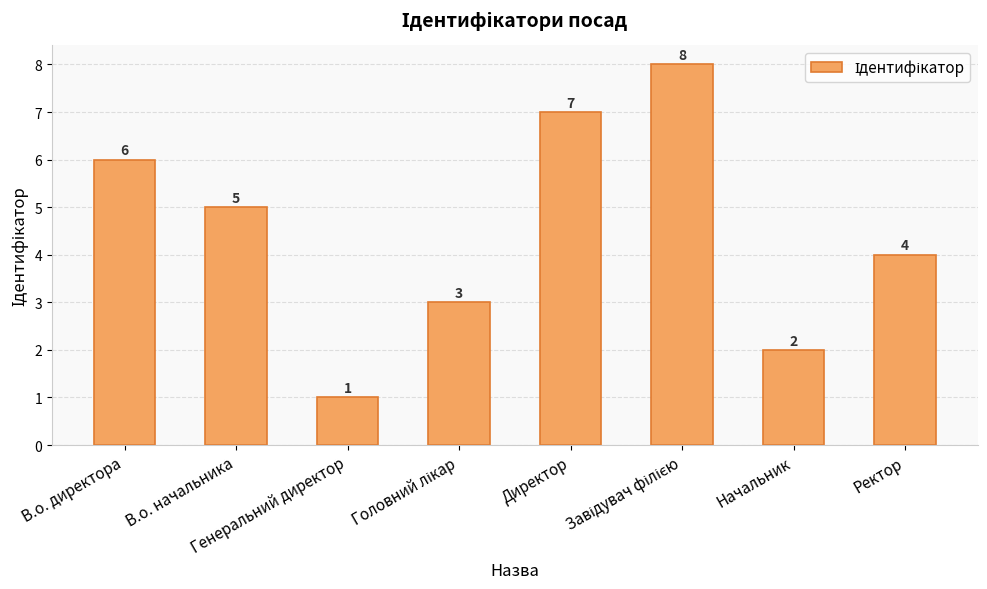

What position from the left is Ректор?

8